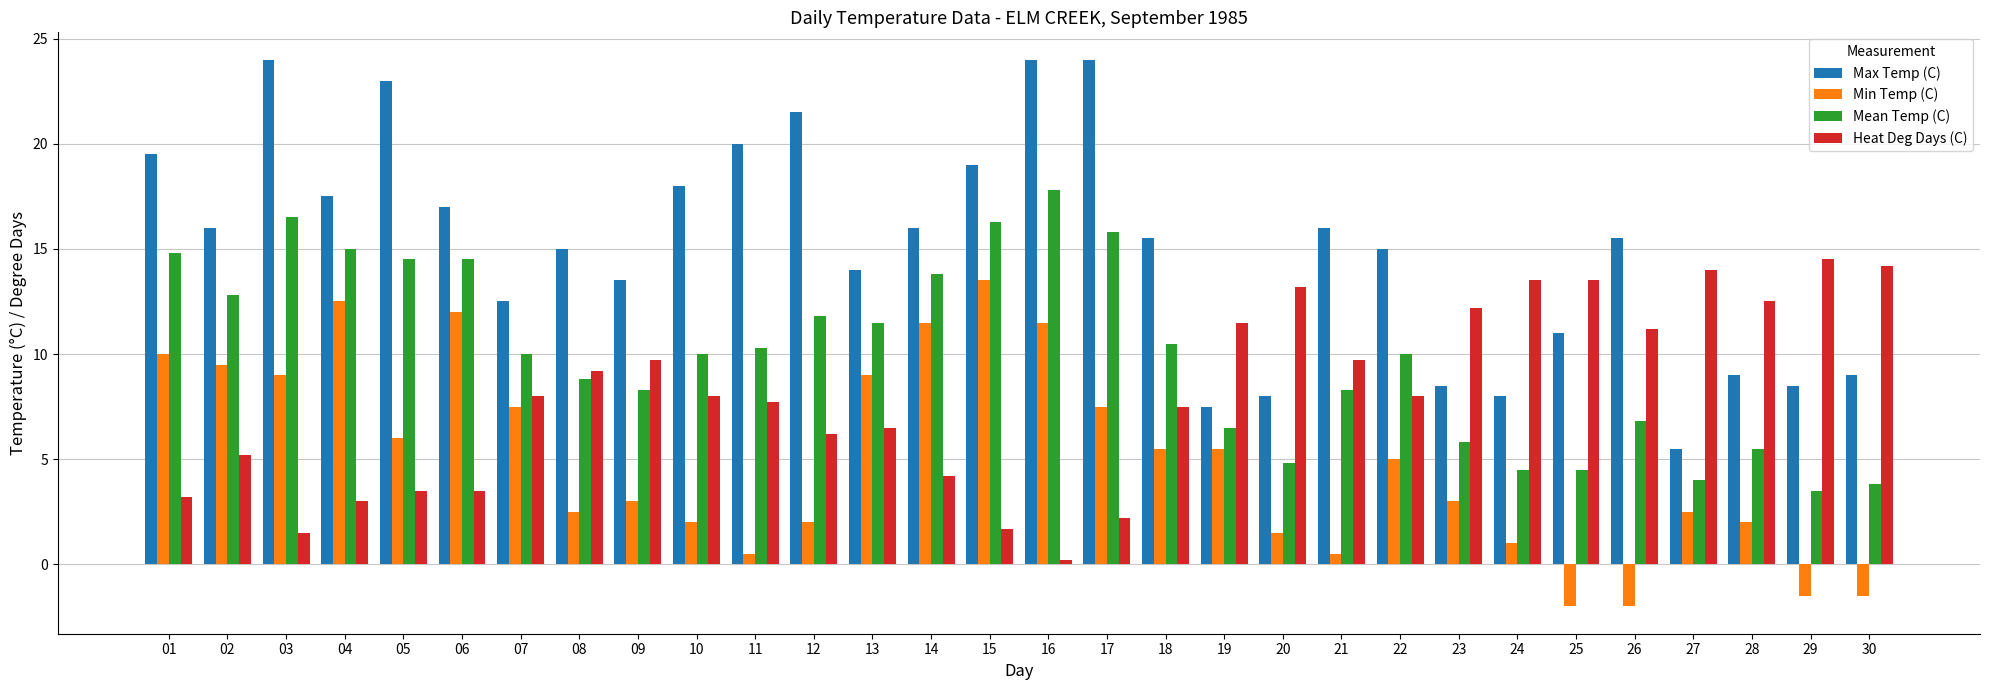

How many categories are shown in the chart?

30